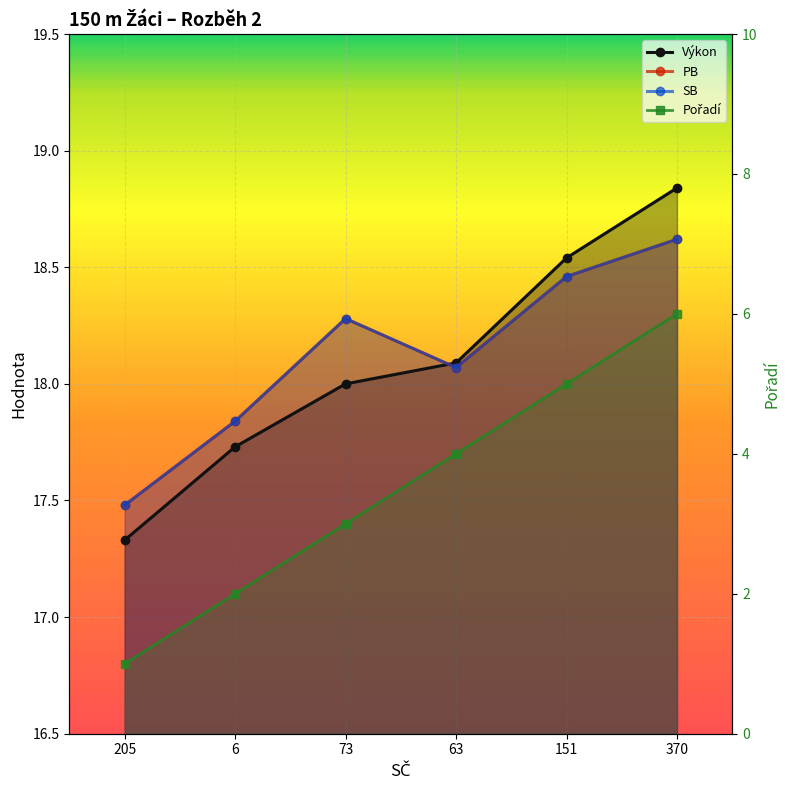

After their last crossing, which series has the higher values: PB or Výkon?

Výkon